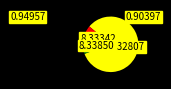

Is there a majority slice in this chart?

Yes